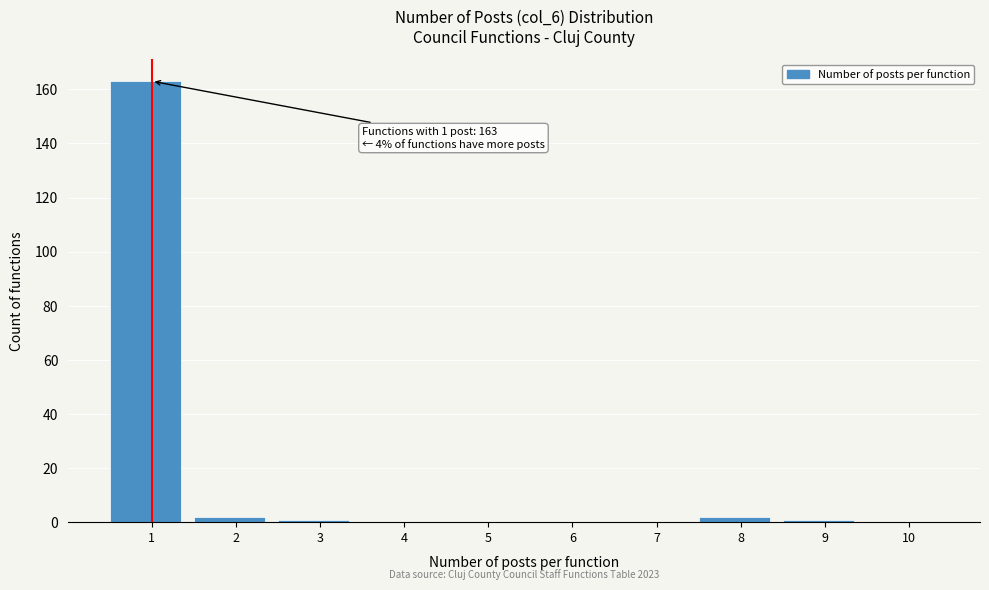

Reading right to left, what are all the values shown in this chart?

10=0	9=1	8=2	7=0	6=0	5=0	4=0	3=1	2=2	1=163